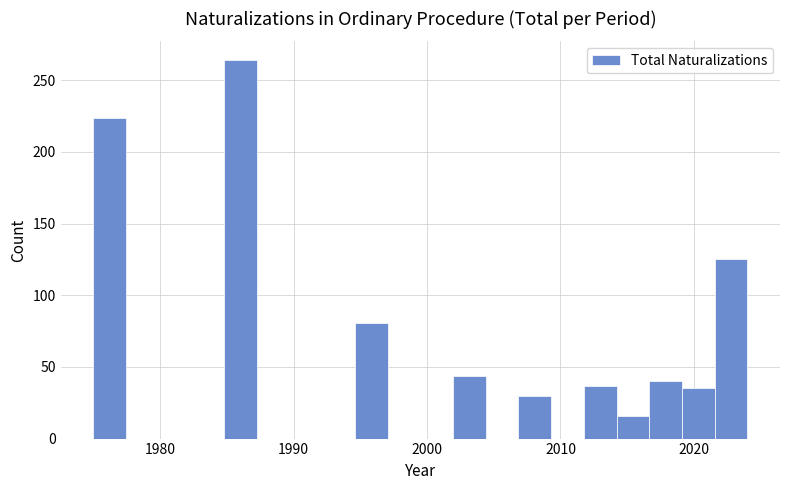

Around what value on the x-axis is the tallest bar? Give the approximate position of its centre, as read against the axis.

1986